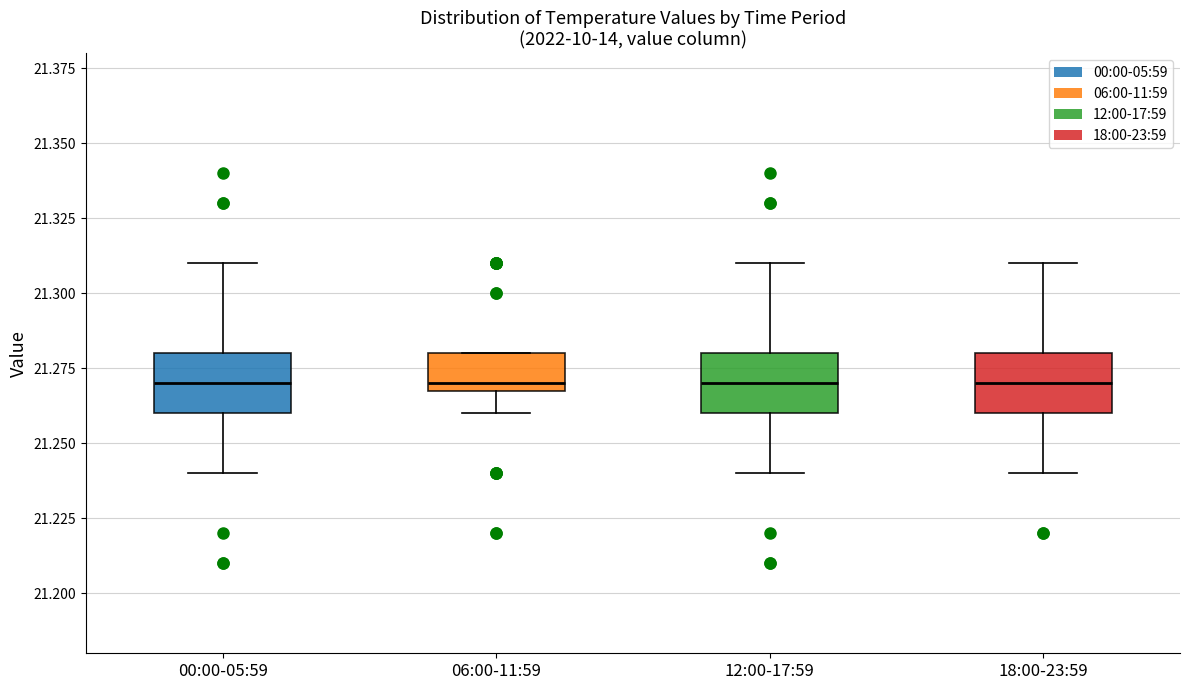

Reading left to right, read every box against the y-axis: the position of its median line, the range the box covers, and the ends of its whiskers. The values are not printed on the chart, so give them approximately, as read against the axis.

00:00-05:59: median 21.27, box 21.26 to 21.28, whiskers 21.24 to 21.31
06:00-11:59: median 21.27 (just above the box's lower edge), box 21.27 to 21.28, whiskers 21.26 to 21.28
12:00-17:59: median 21.27, box 21.26 to 21.28, whiskers 21.24 to 21.31
18:00-23:59: median 21.27, box 21.26 to 21.28, whiskers 21.24 to 21.31